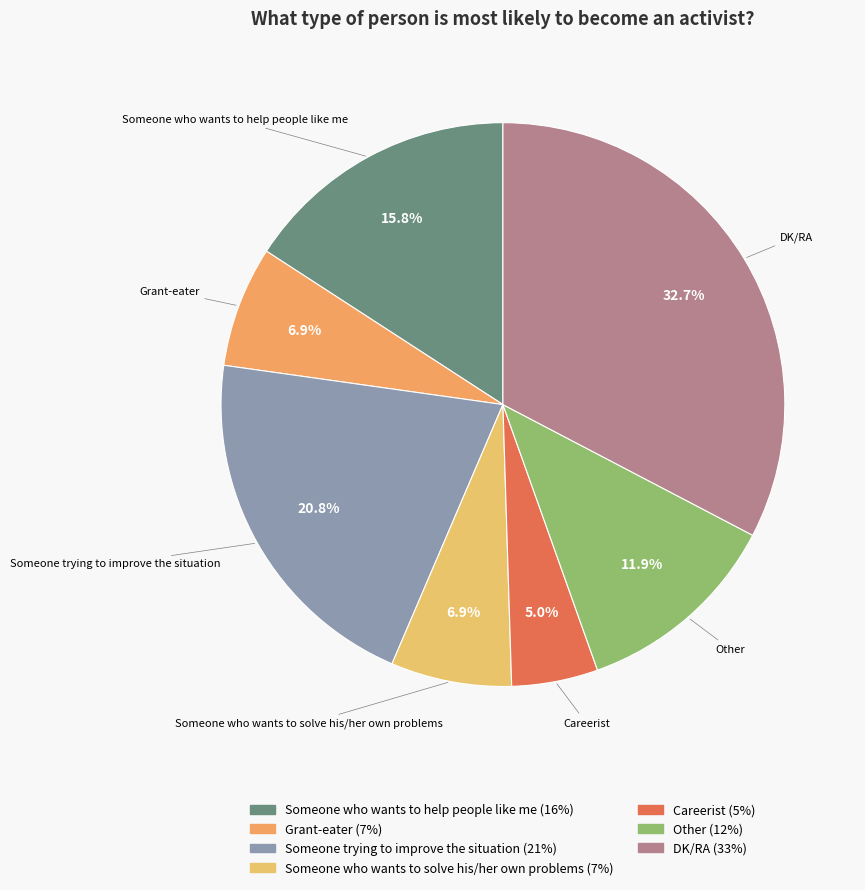

Does DK/RA account for over 50% of the chart?

No